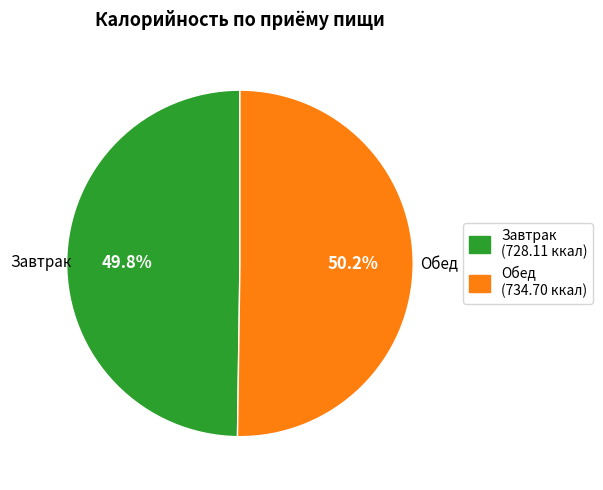

How many segments does this pie chart have?

2